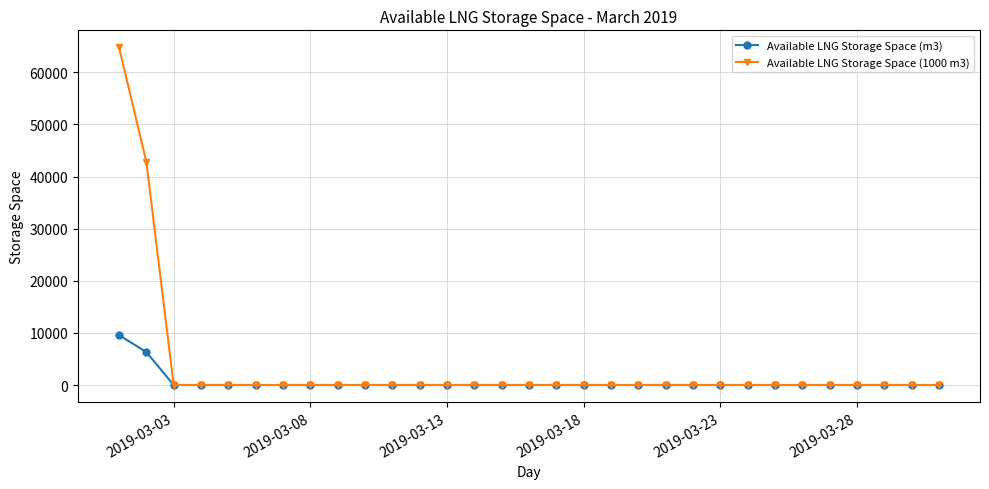

List the series in order of their peak value, lowest first.

Available LNG Storage Space (m3), Available LNG Storage Space (1000 m3)